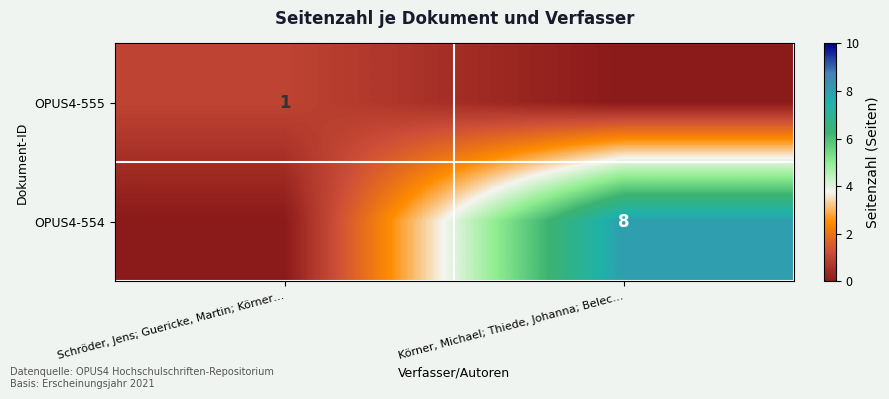

The value of OPUS4-554 at Körner, Michael; Thiede, Johanna; Belec… is 5. True or false?

False